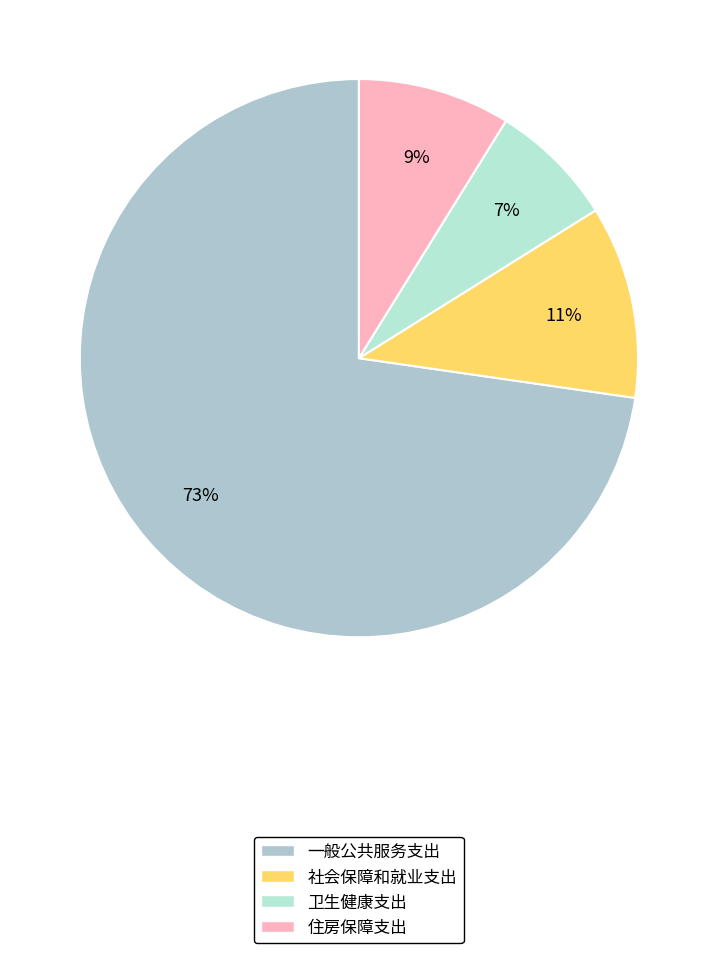

How much of the chart is everything except 社会保障和就业支出?

88.8%